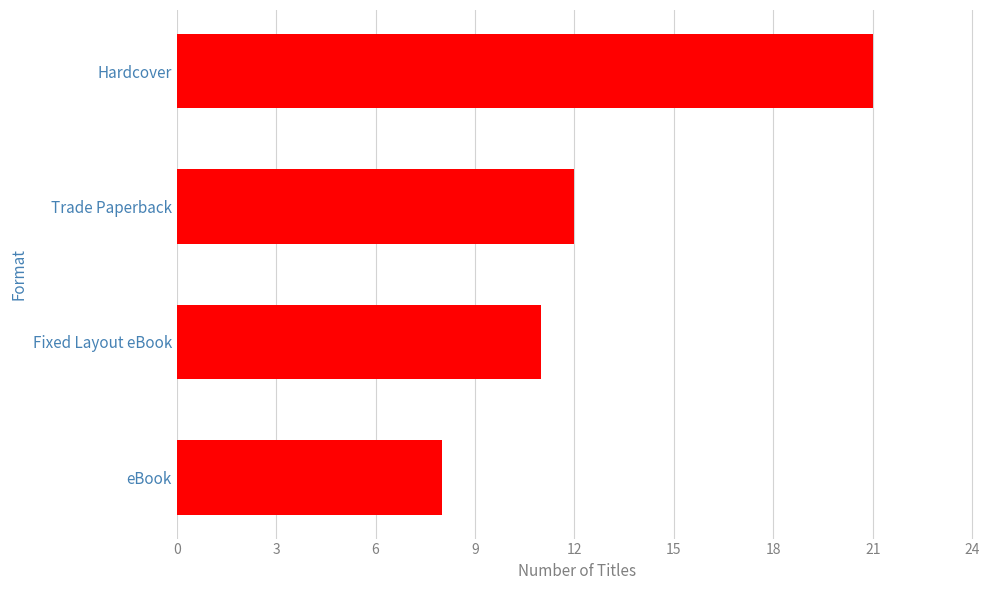

Is it true that the value at Trade Paperback is 12?

True